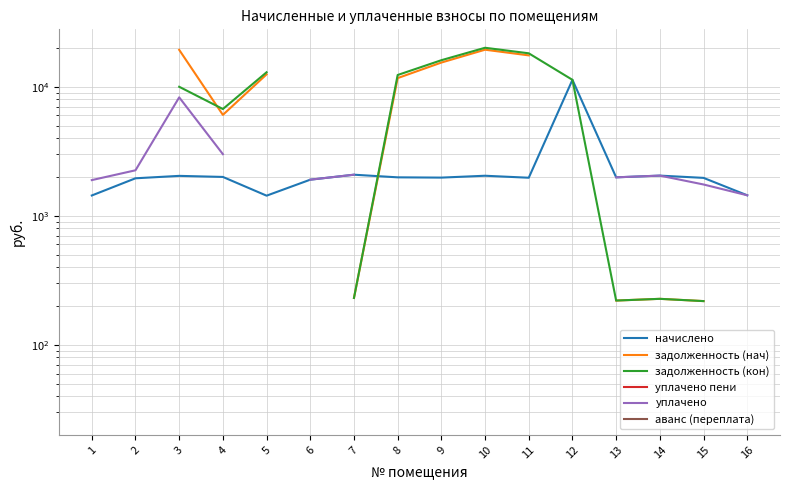

What is the maximum value shown in the chart?

19999.0